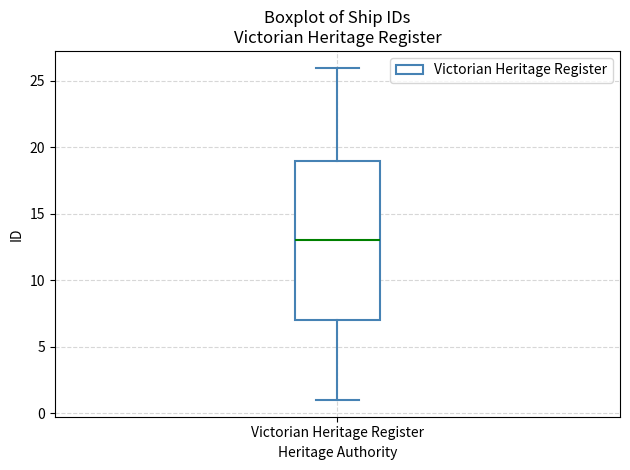

Read this box plot against the y-axis: the position of the median line, the range covered by the box, and the ends of both whiskers. The values are not printed on the chart, so give them approximately, as read against the axis.

median 13, box 7 to 19, whiskers 1 to 26